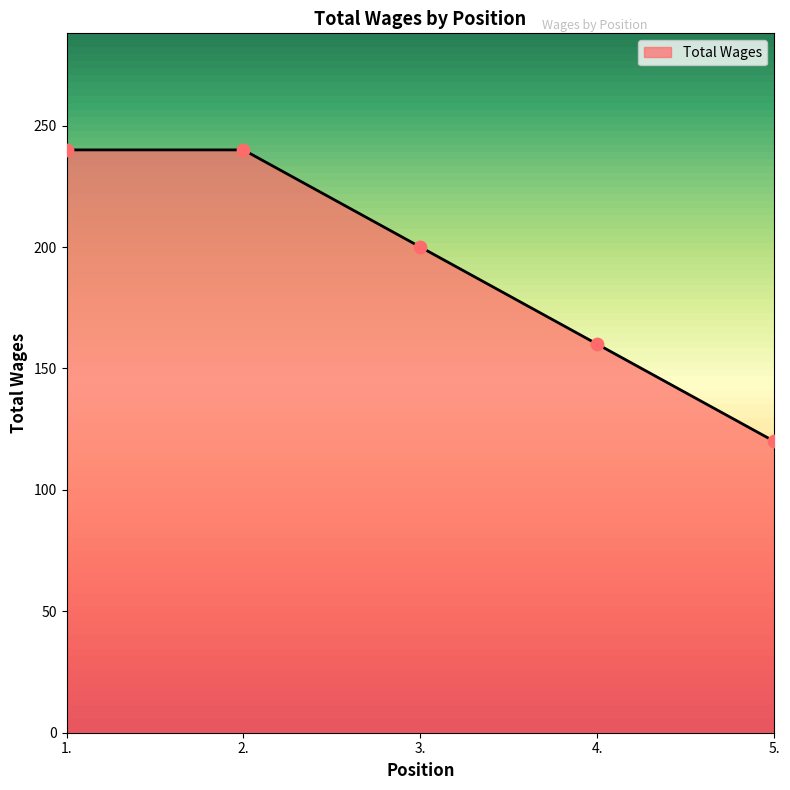

Between 2. and 4., which is larger?

2.